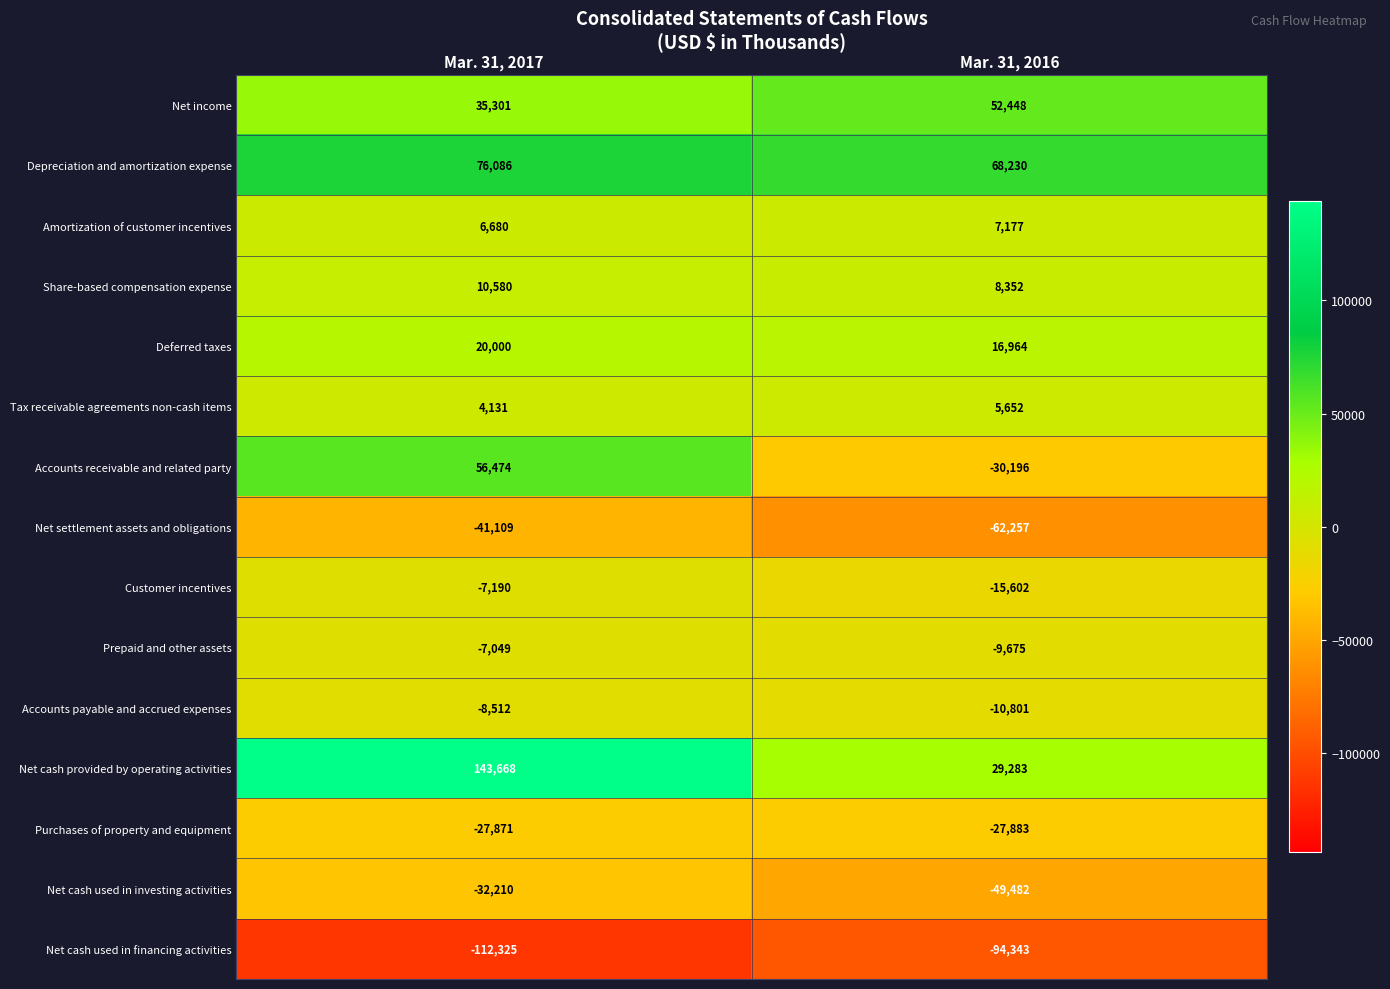

How many series are shown in this chart?

15